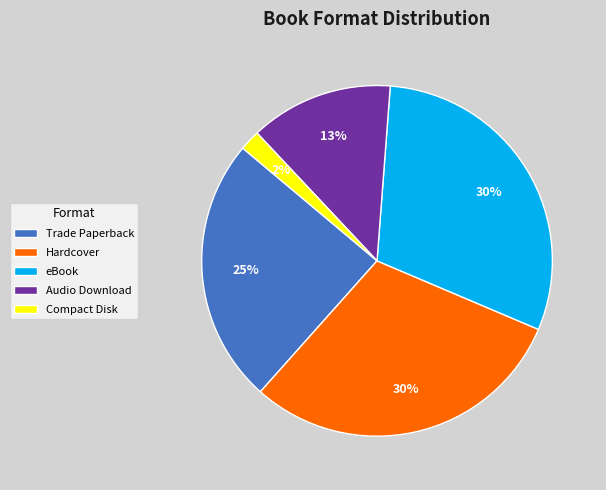

What percentage is the eBook slice, to the nearest percent?

30%